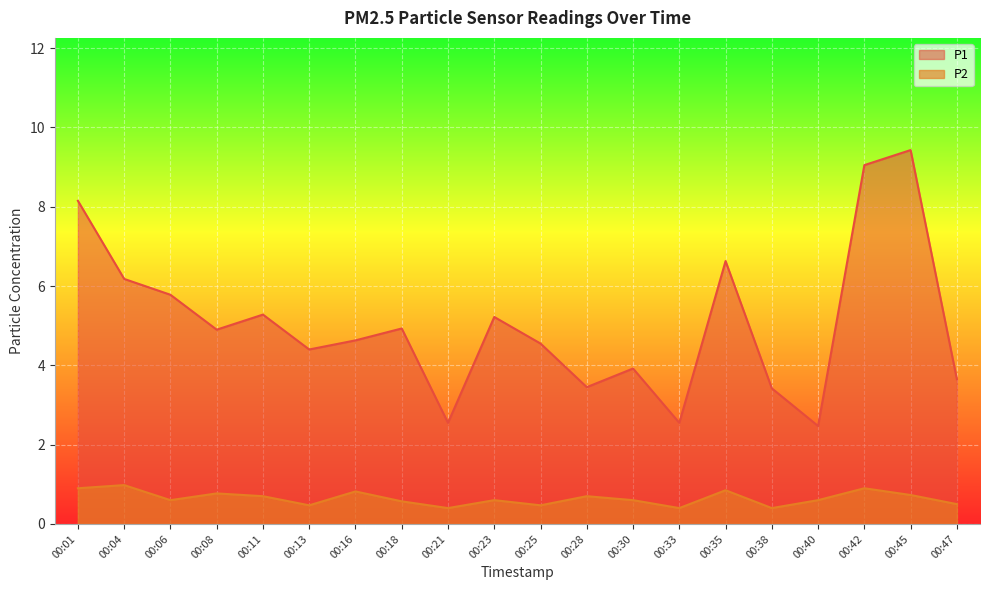

What is the maximum value for P2?

1.0